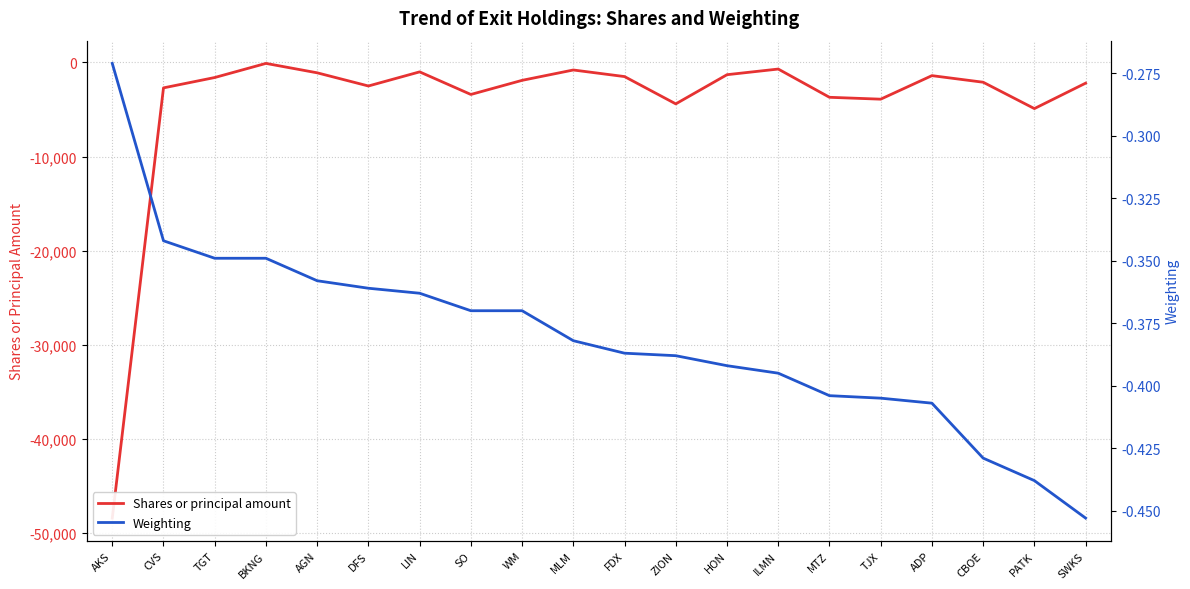

What is the minimum value shown in the chart?

-48400.0